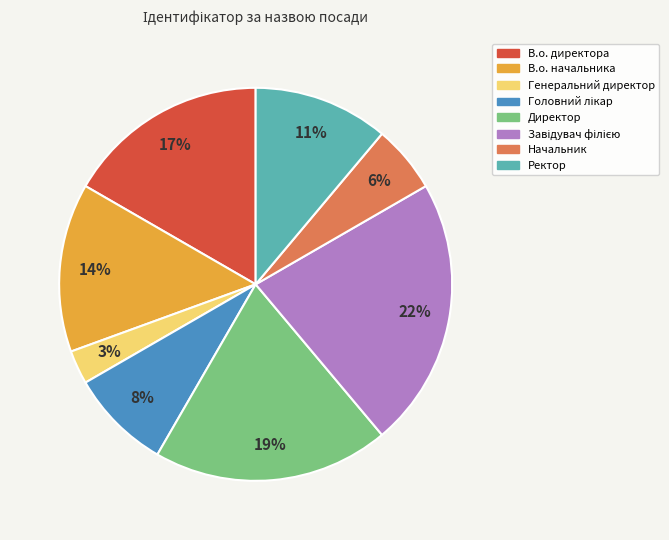

To the nearest percent, what portion does Директор represent?

19%